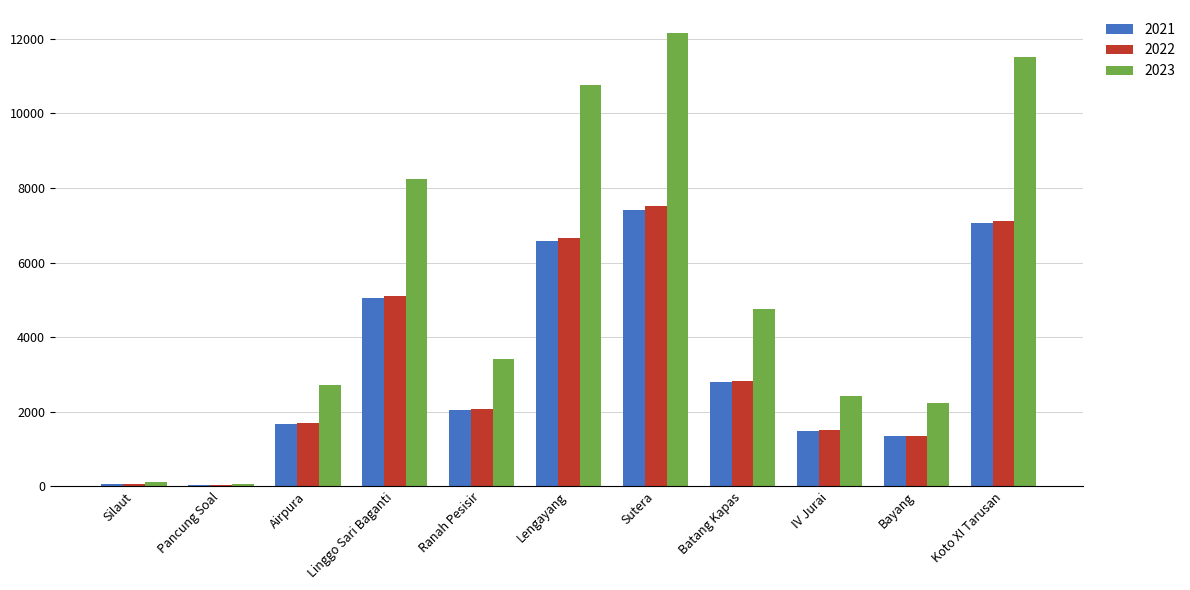

What is the maximum value for 2021?

7418.5